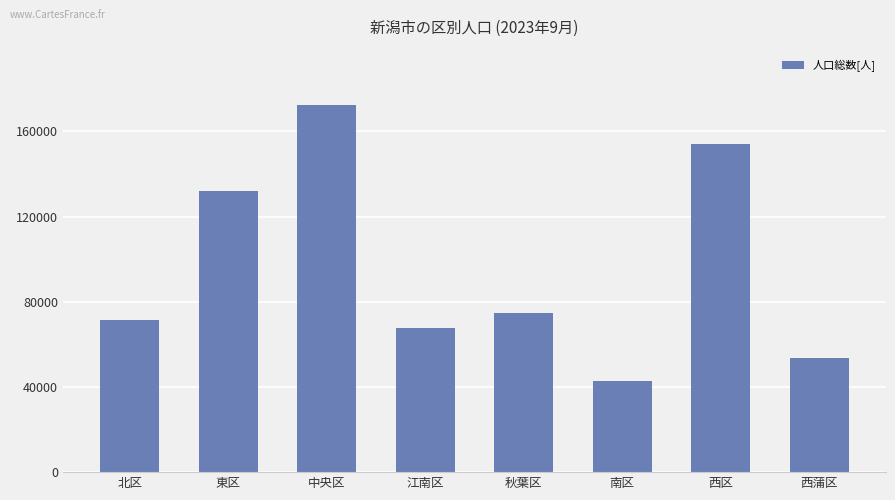

Read the value at 西区.

154225